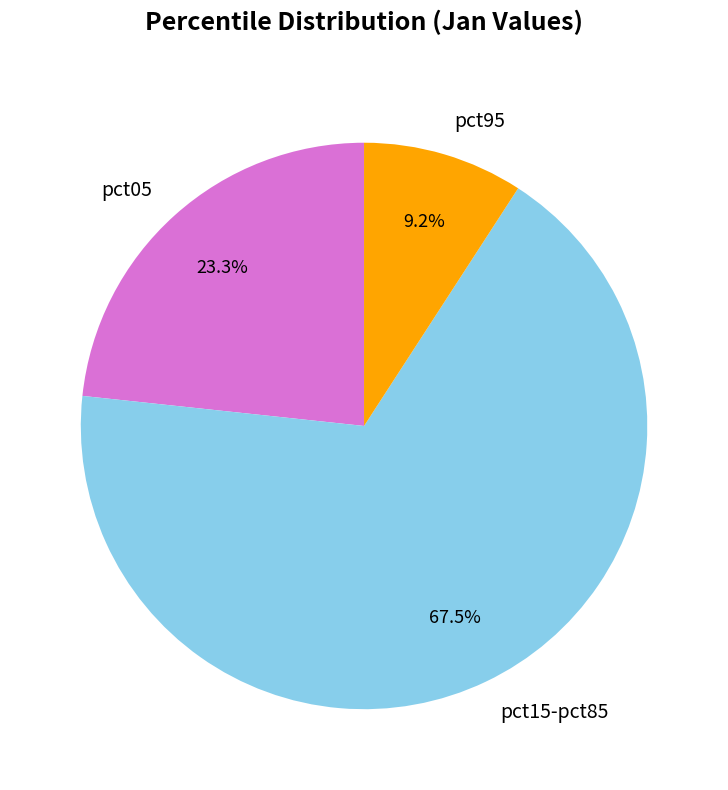

What is the largest slice in the pie chart?

pct15-pct85